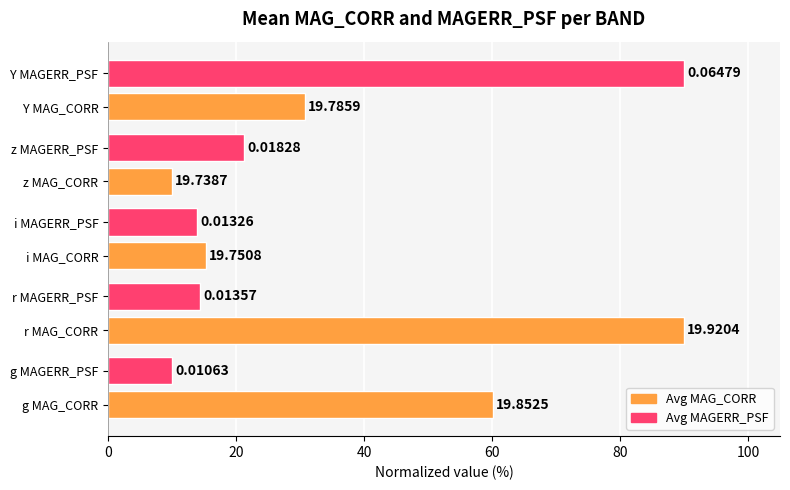

What are all the series names shown in the legend?

Avg MAG_CORR, Avg MAGERR_PSF